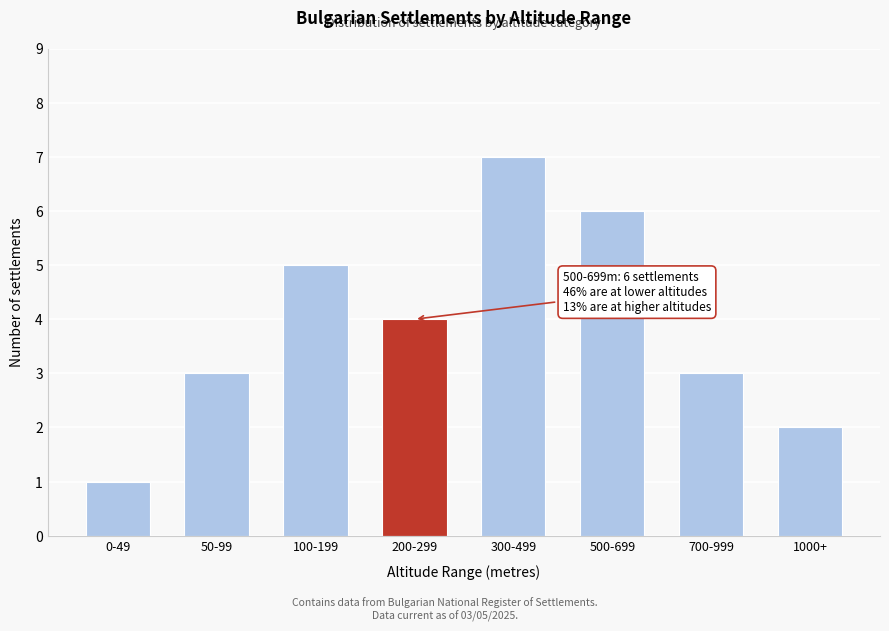

Reading right to left, list all the values displayed in this chart.

1000+=2	700-999=3	500-699=6	300-499=7	200-299=4	100-199=5	50-99=3	0-49=1